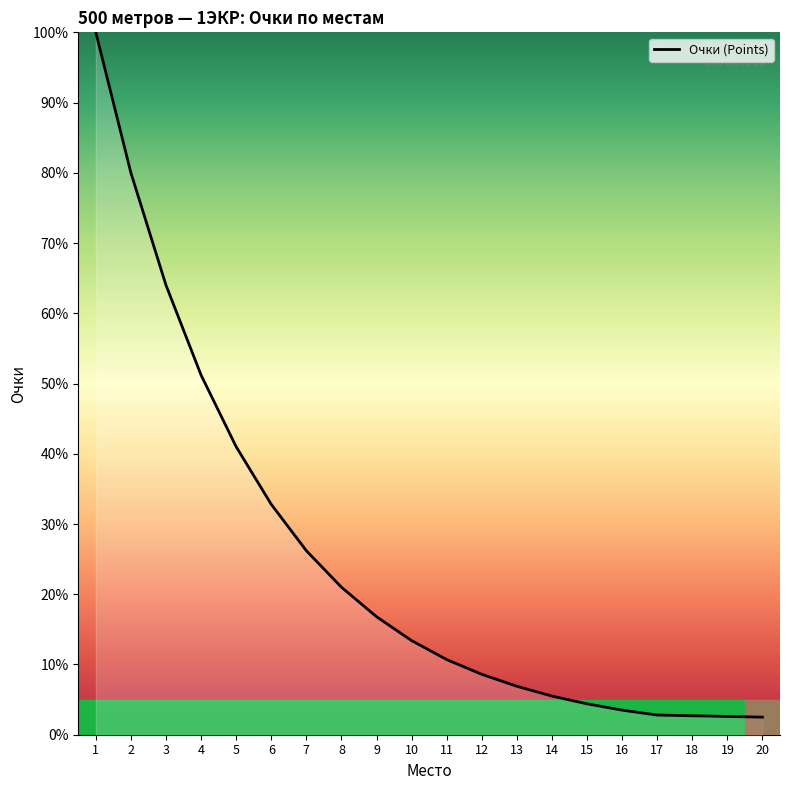

What is the change in value from 2 to 14?

-74.5